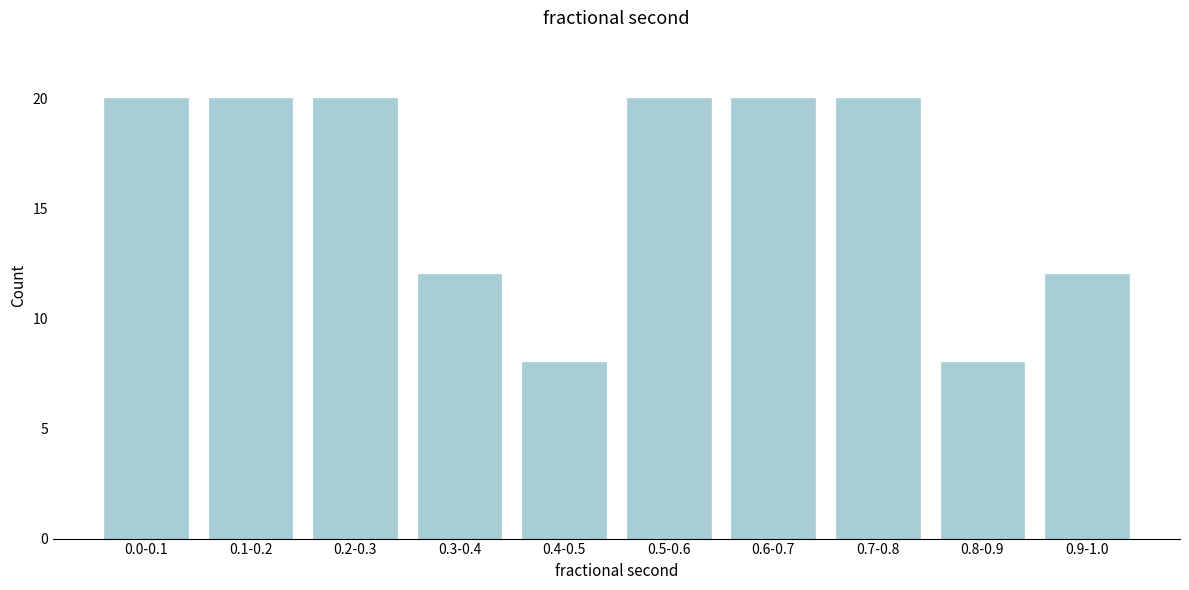

Reading left to right, extract all data points from this chart.

0.0-0.1=20	0.1-0.2=20	0.2-0.3=20	0.3-0.4=12	0.4-0.5=8	0.5-0.6=20	0.6-0.7=20	0.7-0.8=20	0.8-0.9=8	0.9-1.0=12